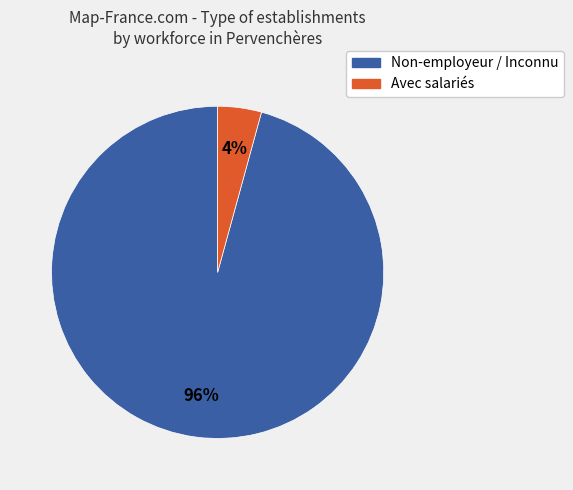

Does any single category account for the majority?

Yes